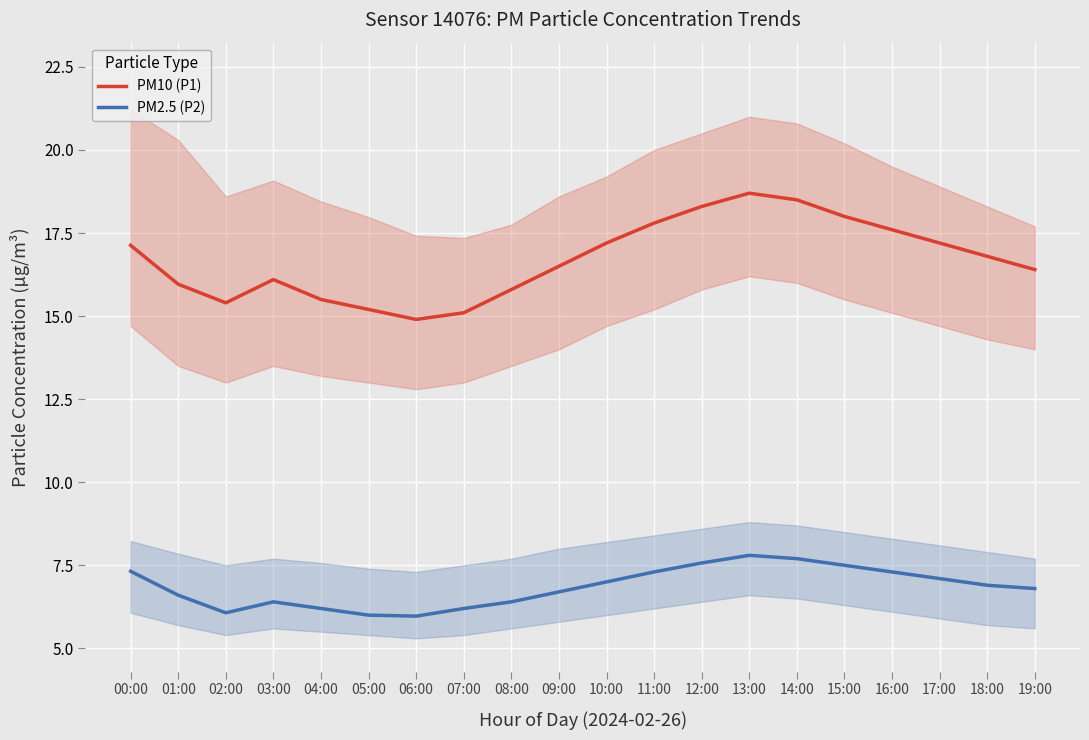

True or false: PM10 (P1) has a value of 28.5 at 15:00.

False